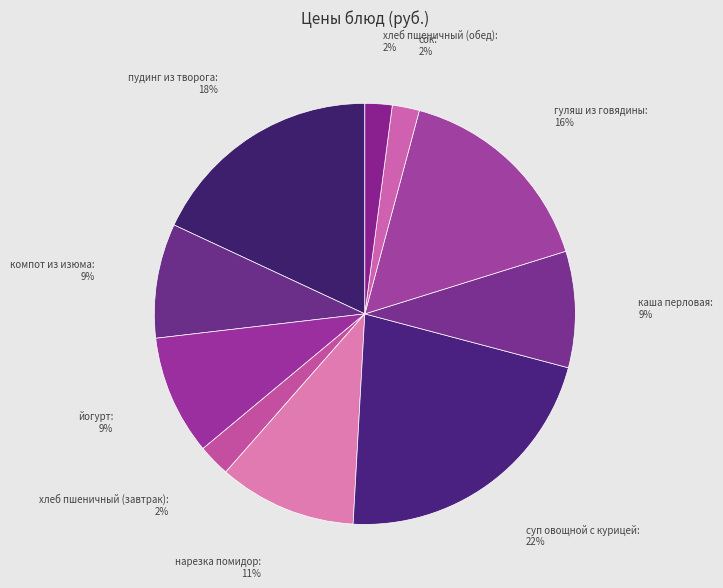

What is the largest slice in the pie chart?

суп овощной с курицей